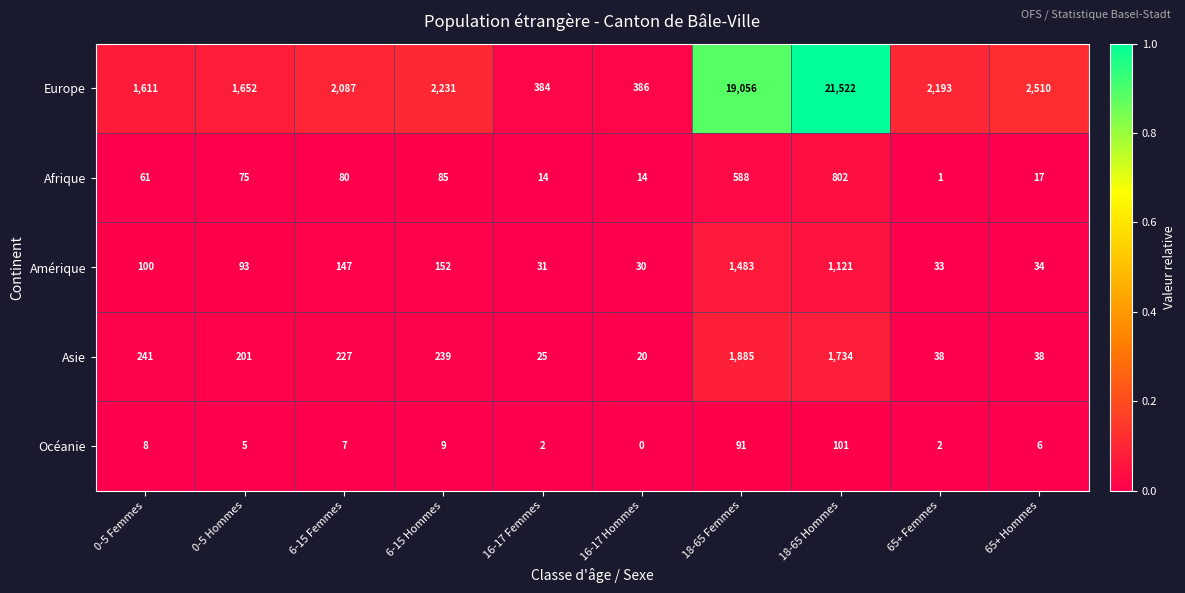

Which series has the largest range (max minus min)?

Europe